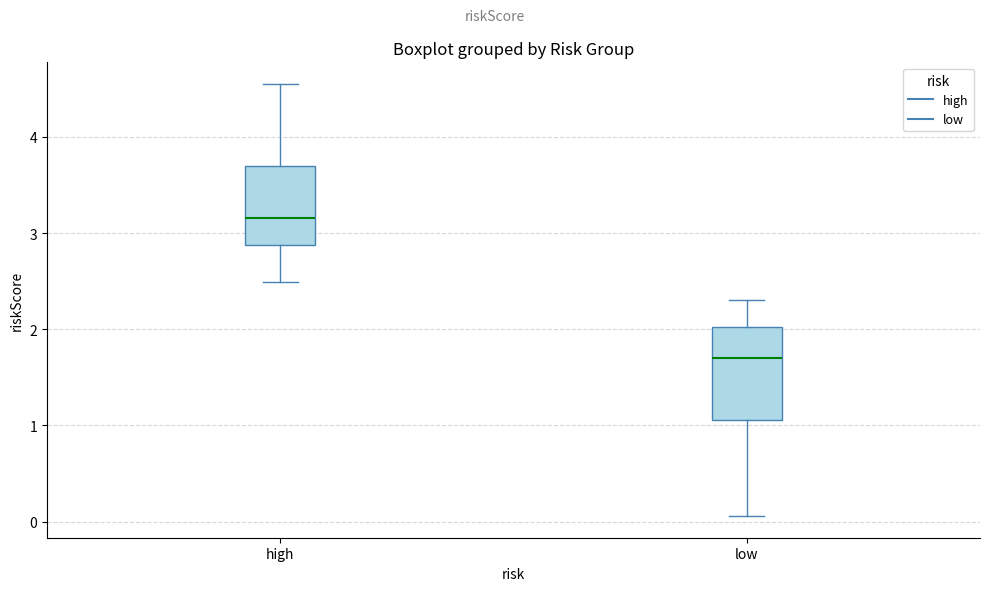

Comparing the boxes themselves (not the whiskers), which one is the tallest?

low